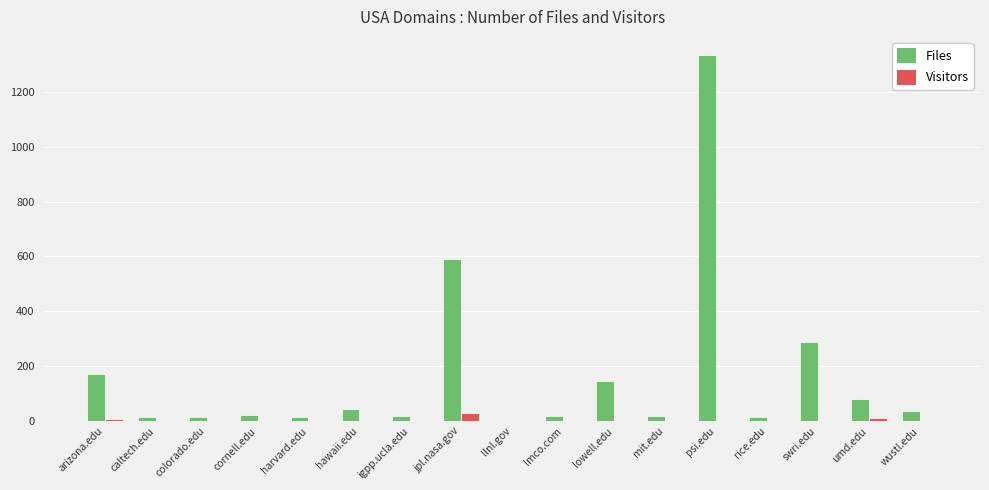

At which label is Files closest to 667?

jpl.nasa.gov